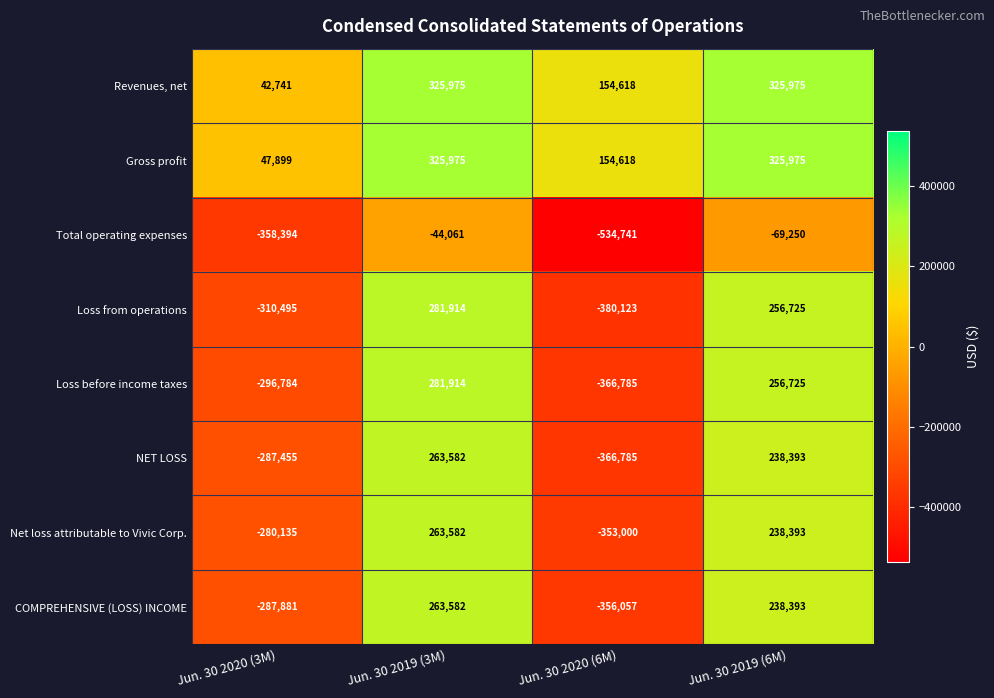

What is the difference between the second highest and minimum values in the COMPREHENSIVE (LOSS) INCOME series?

594450